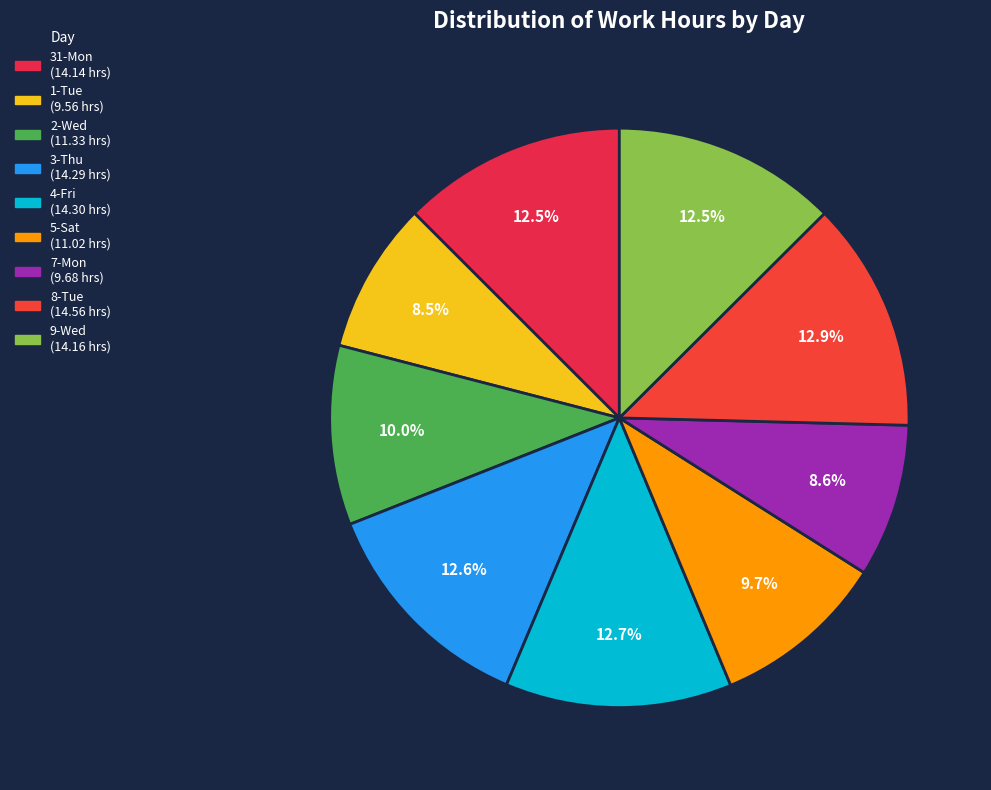

What percentage is NOT represented by 1-Tue?

91.5%